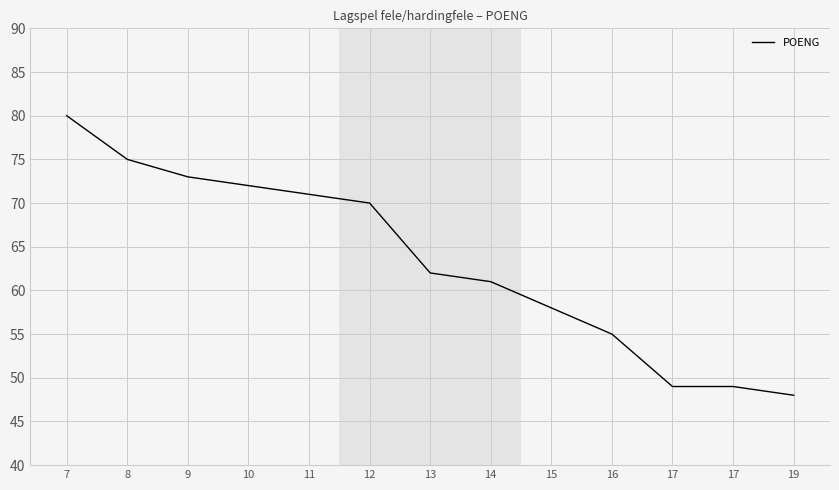

How many lines are shown in the chart?

1